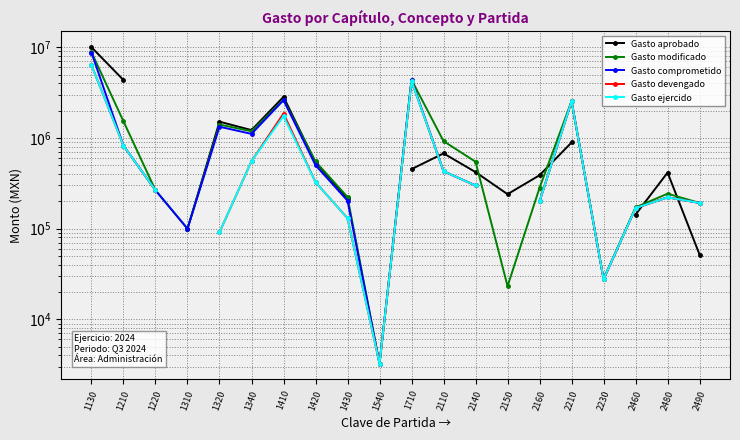

What is the sum of the Gasto ejercido values at 1420 and 1320?

416513.0